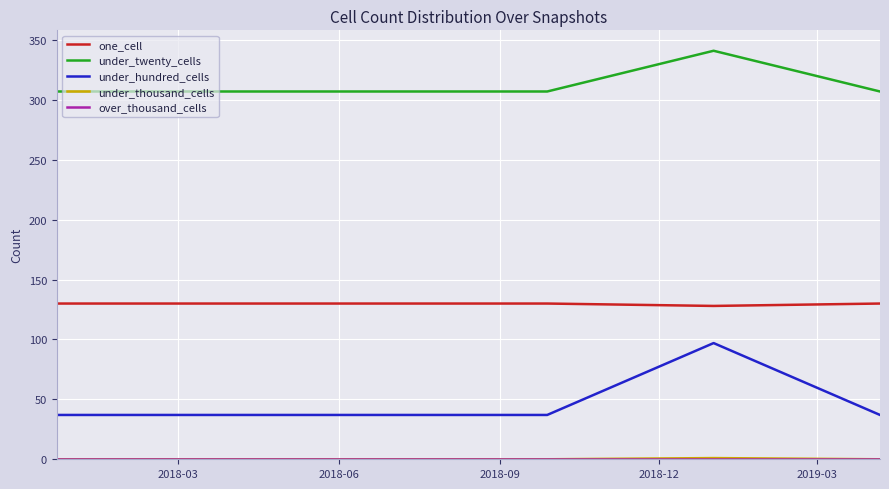

Which series has the widest spread of values?

under_hundred_cells